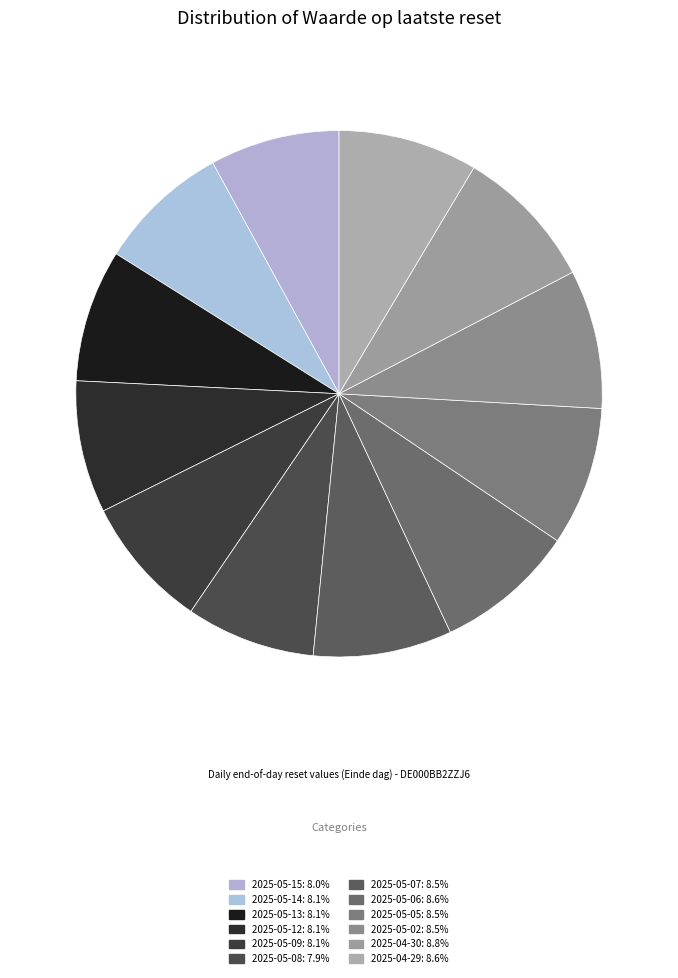

What percentage is the 2025-05-07 slice, to the nearest percent?

9%